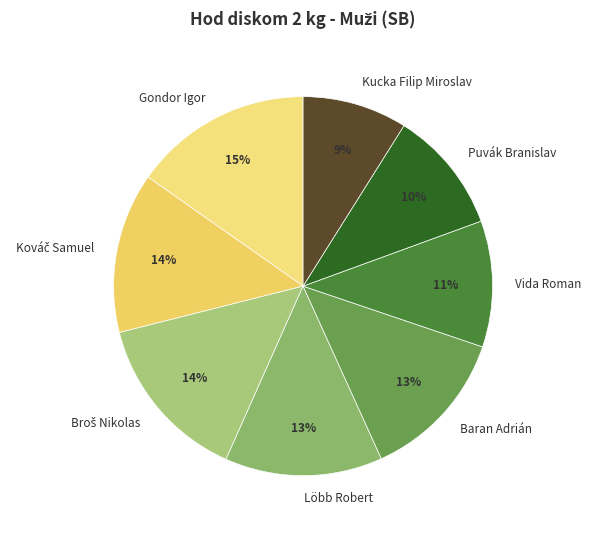

How many segments does this pie chart have?

8